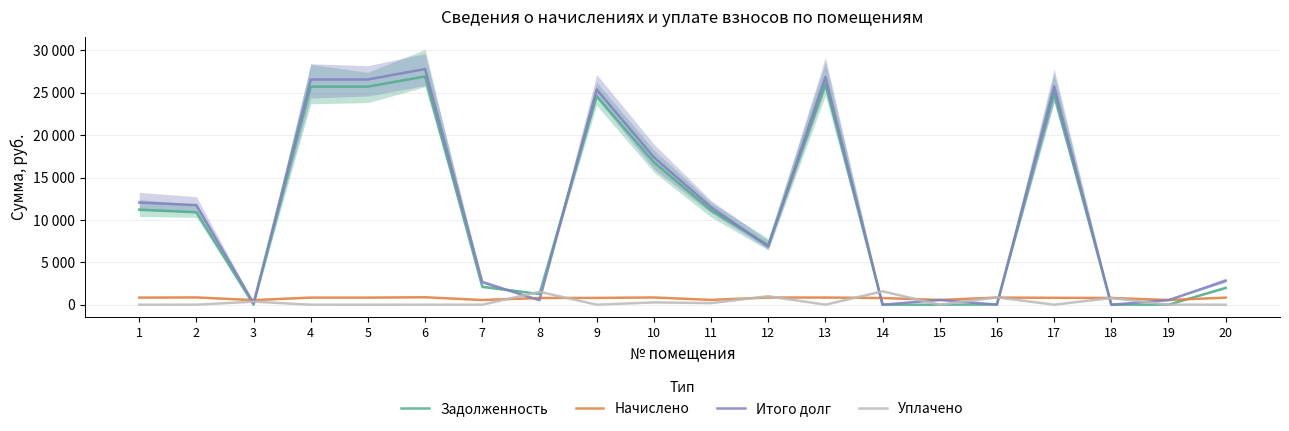

Count the number of data series in this chart.

4